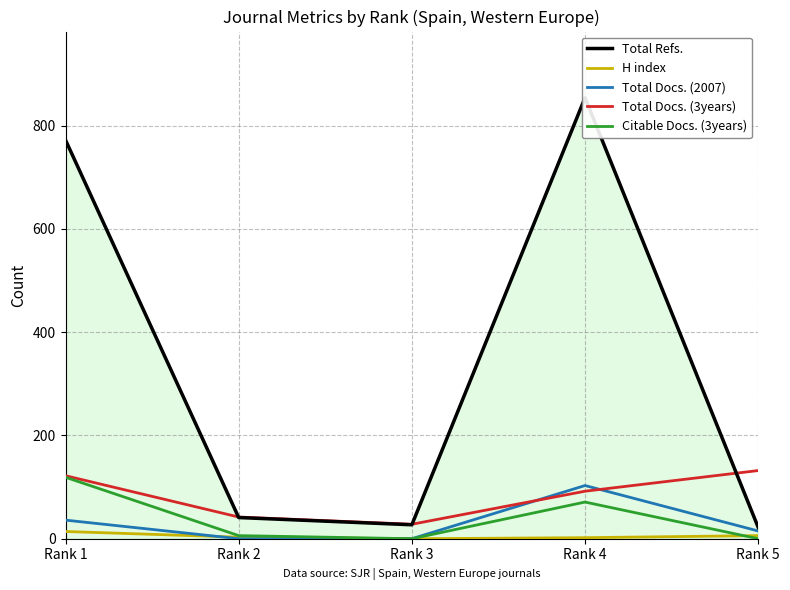

At which category is the sum across all series the highest?

Rank 4